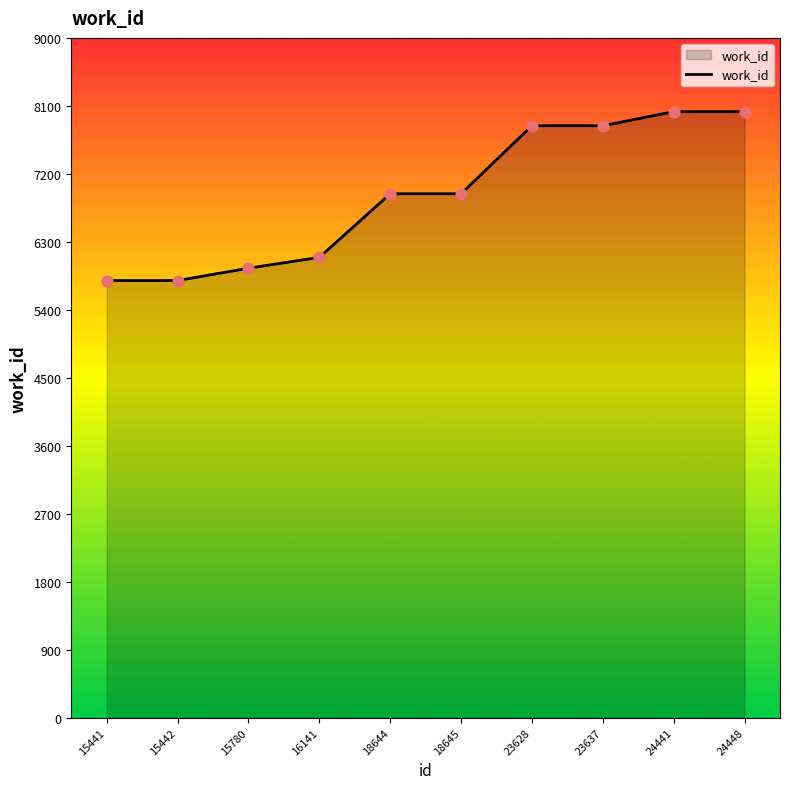

Approximately how many times larger is the value at 23637 compared to 15442?

1.4